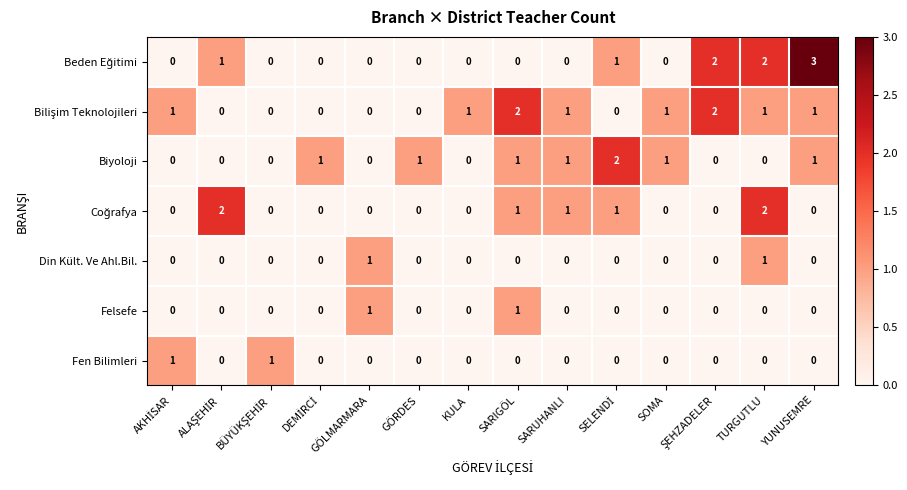

Count the Din Kült. Ve Ahl.Bil. values in the range 0 to 1.

14